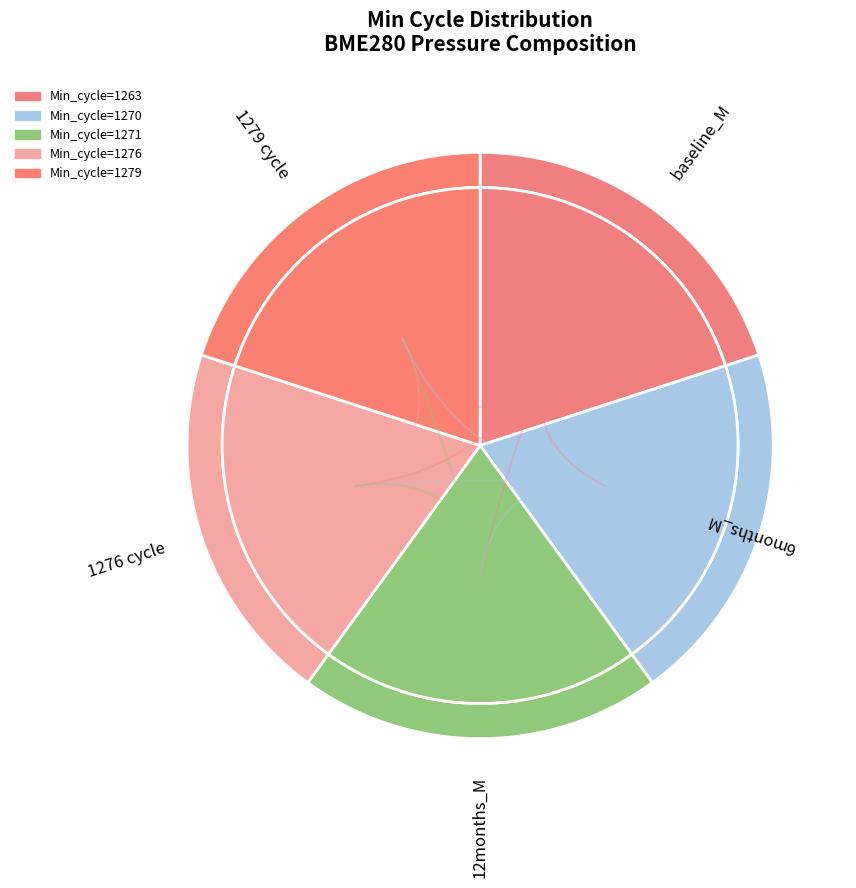

To the nearest percent, what portion does 1263 represent?

20%